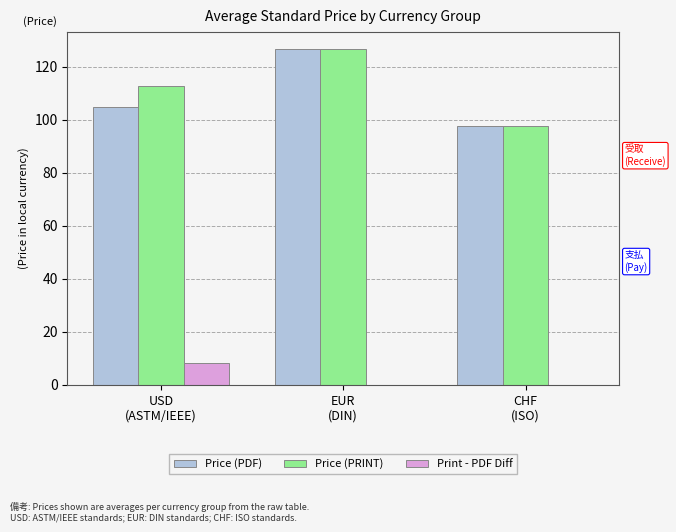

What is the greatest value displayed?

126.8